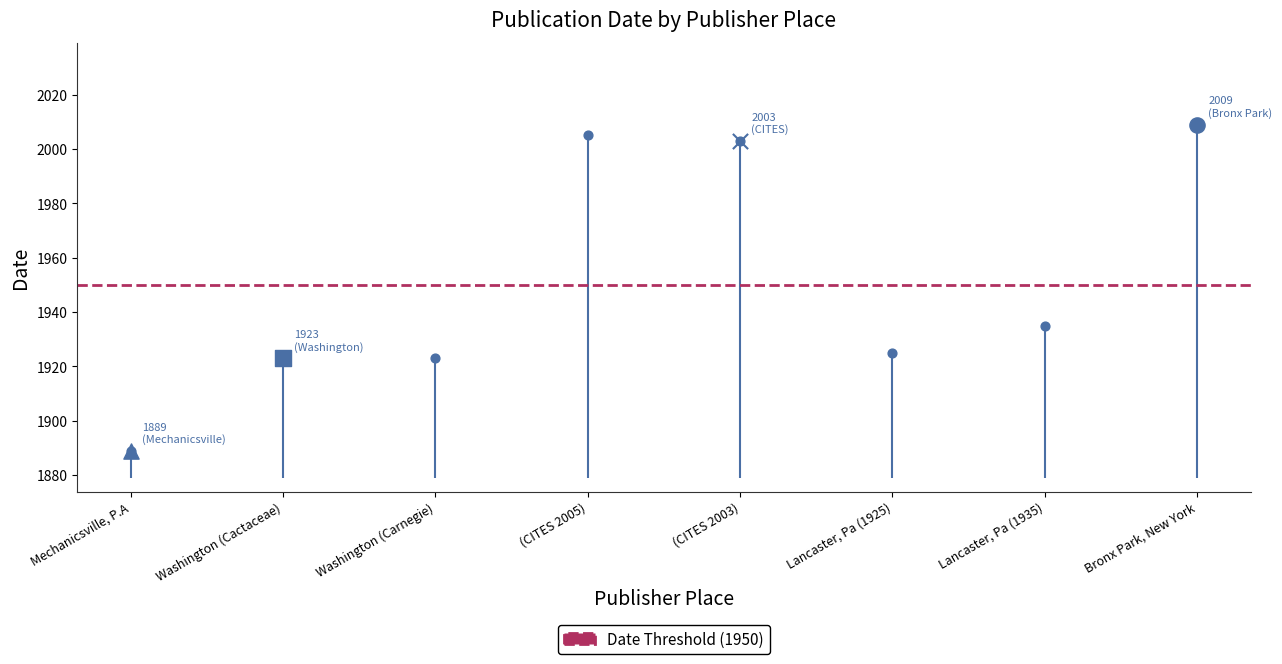

Between Mechanicsville, P.A and Washington (Carnegie), which is larger?

Washington (Carnegie)